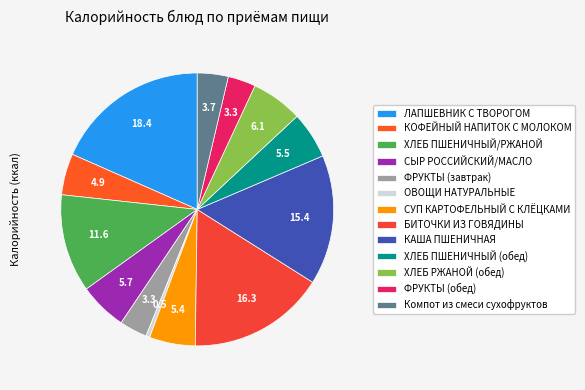

How many segments does this pie chart have?

13